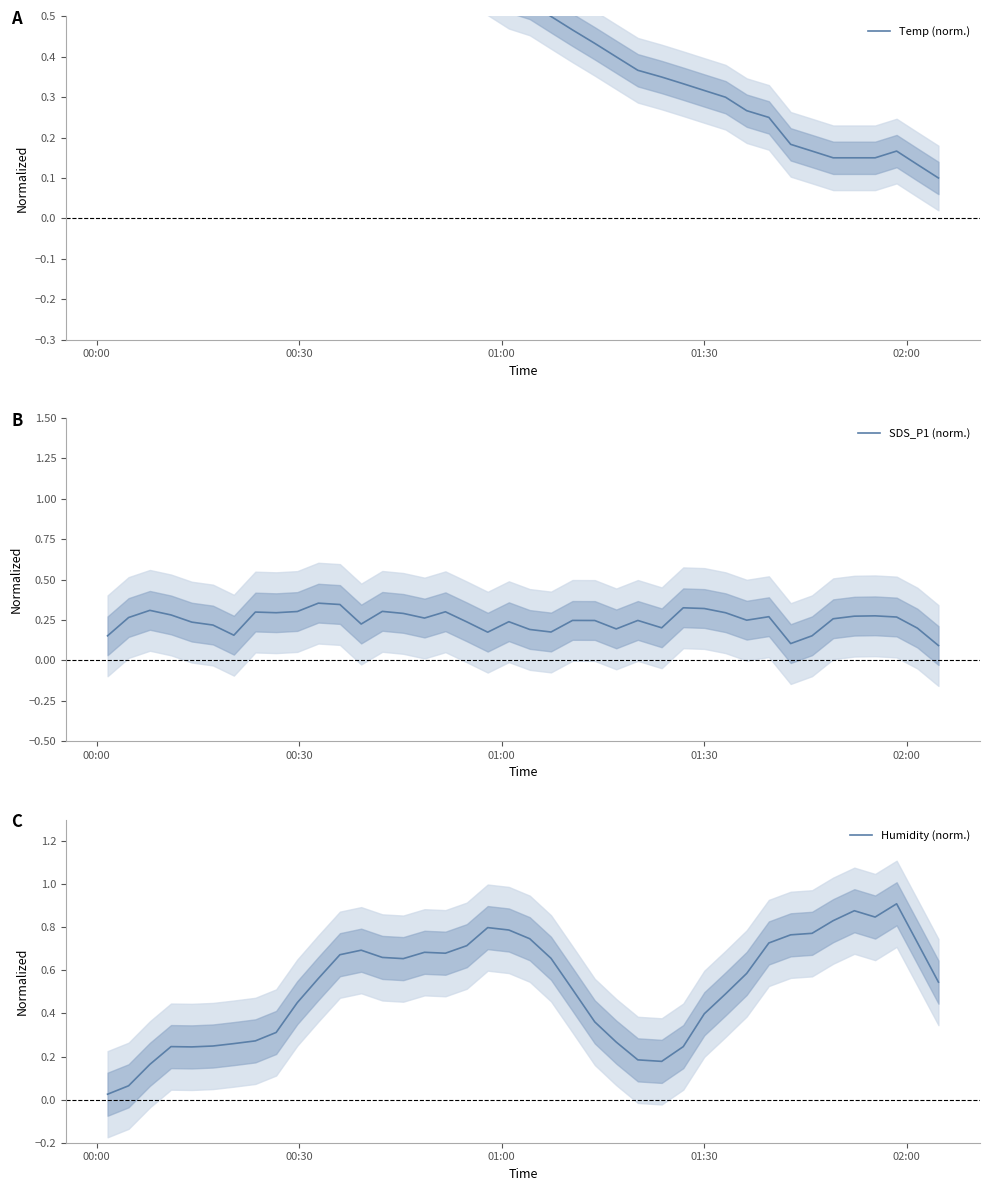

How many intersections are there between Humidity (norm.) and SDS_P1 (norm.)?

5